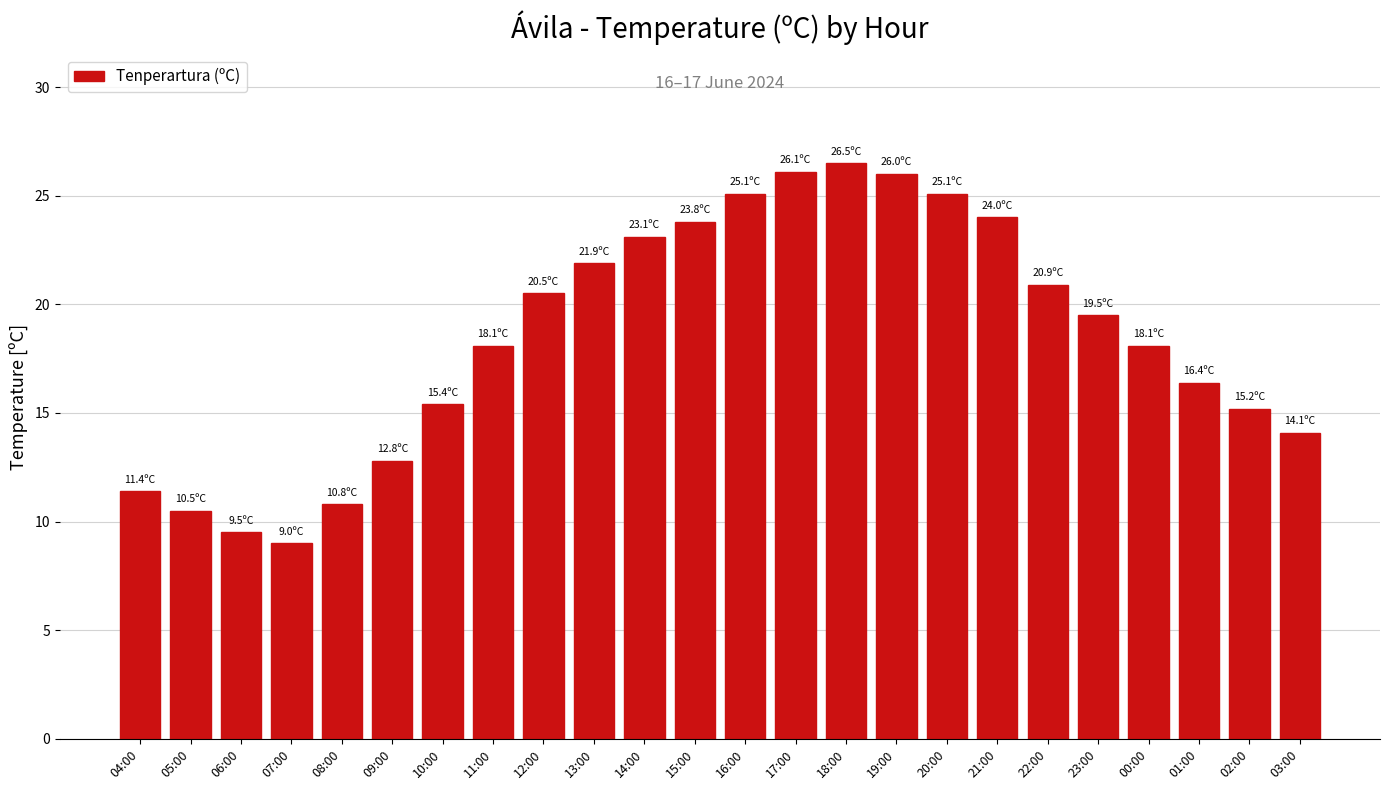

Where does the data first go above 19?

12:00